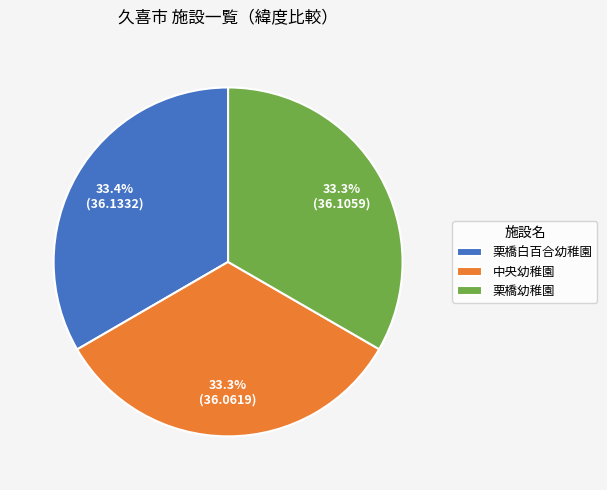

Is there any slice that represents more than half of the pie?

No